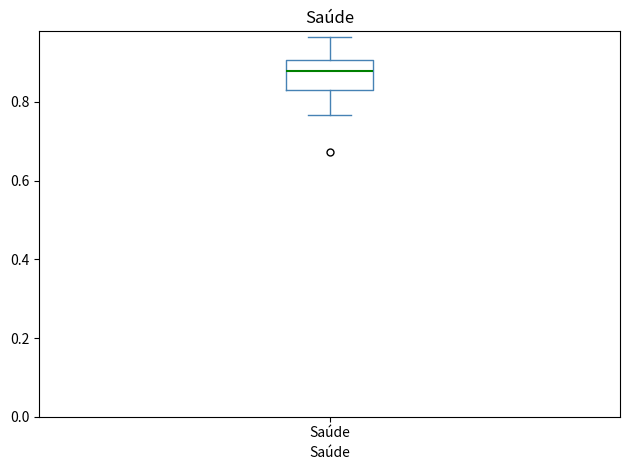

Transcribe this box plot: give where the median line is, the range the box spans, and where the two whiskers end, as read against the y-axis. The values are not printed on the chart, so give them approximately, as read against the axis.

median 0.88, box 0.82 to 0.90, whiskers 0.76 to 0.96